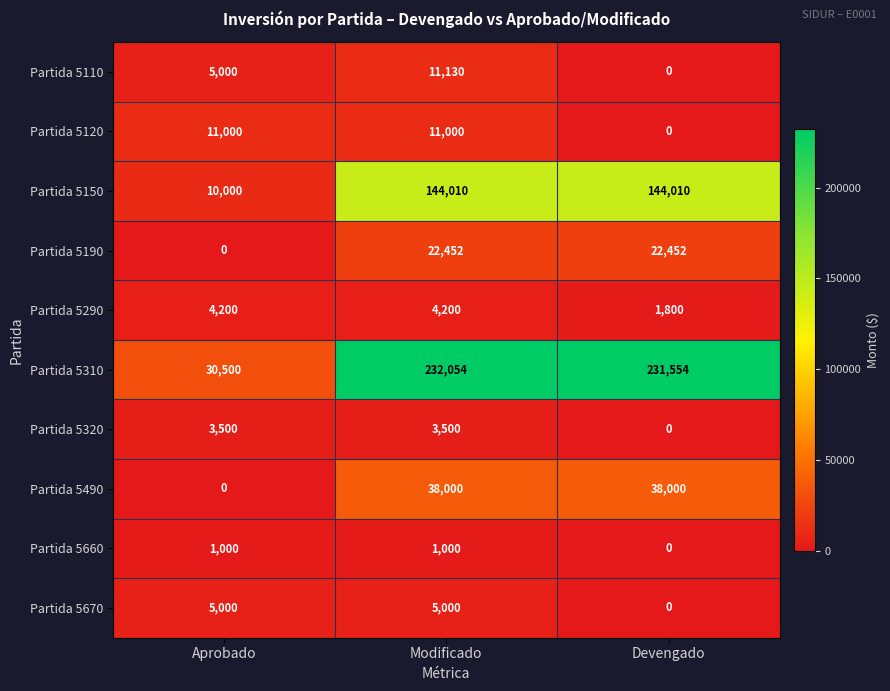

Count the Partida 5660 values in the range 0 to 1000.

3